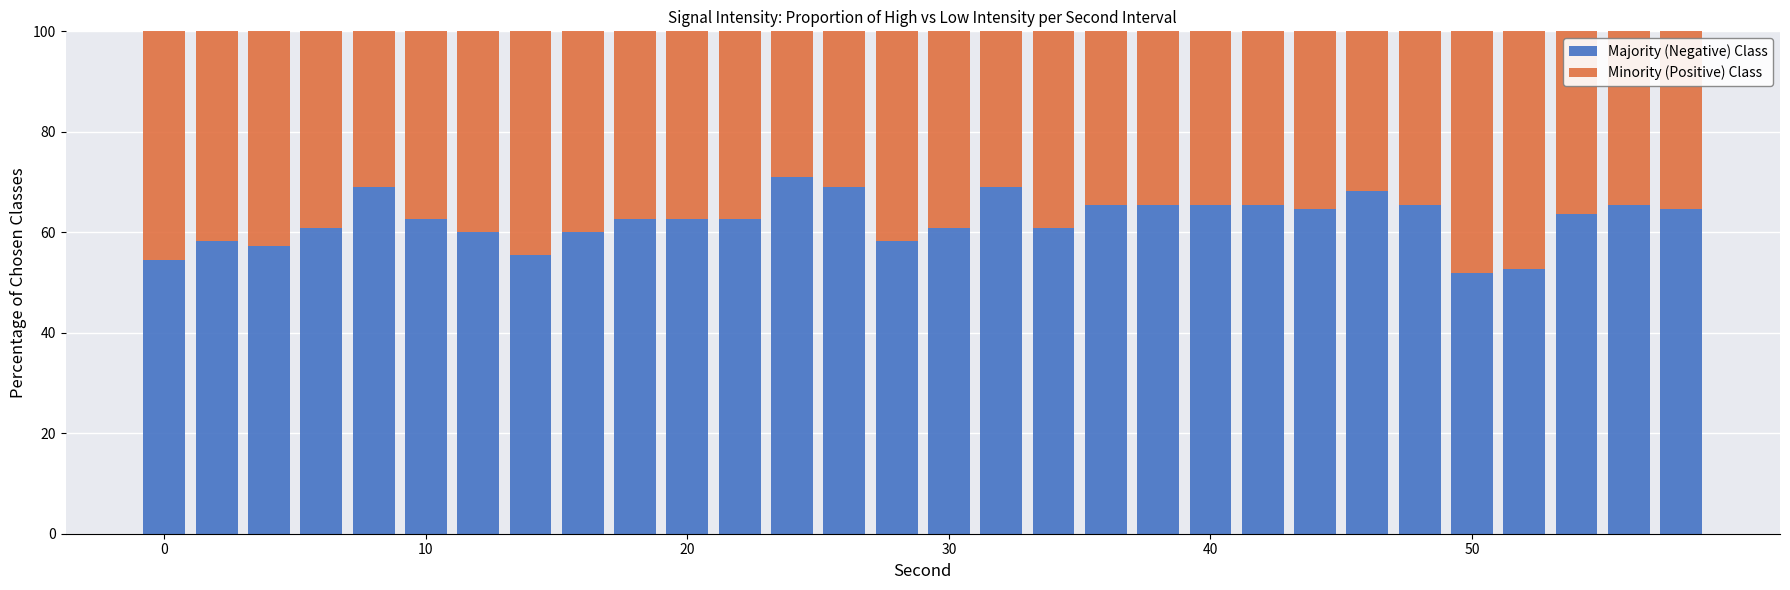

What is the average value of the Majority (Negative) Class series?

62.5